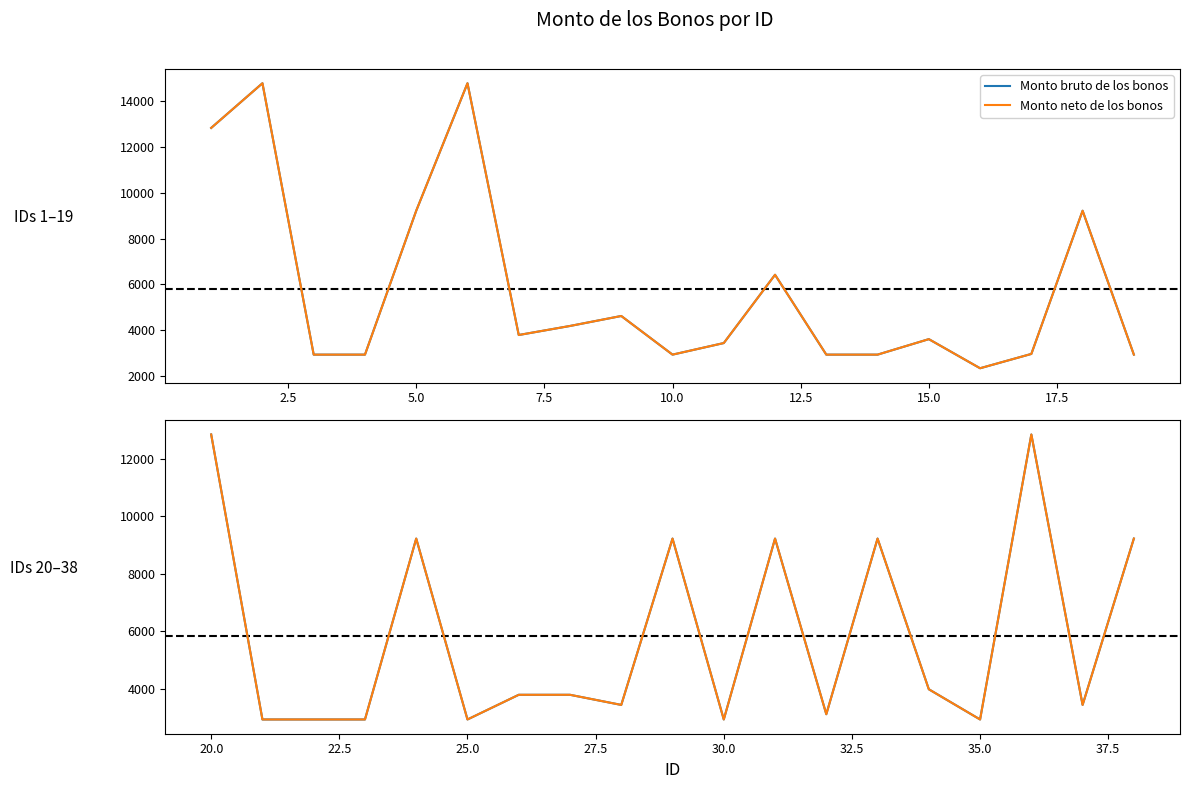

Which series has the largest range (max minus min)?

Monto bruto de los bonos